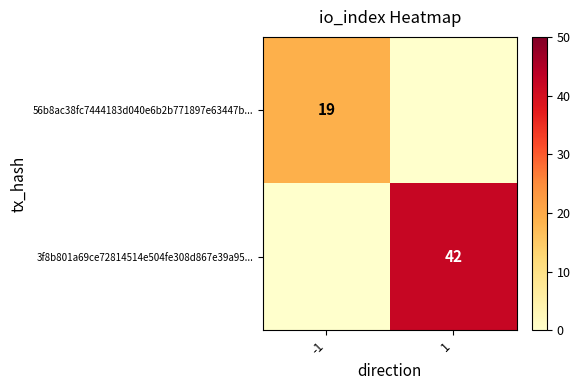

True or false: 3f8b801a69ce72814514e504fe308d867e39a95... has a value of 42 at 1.

True